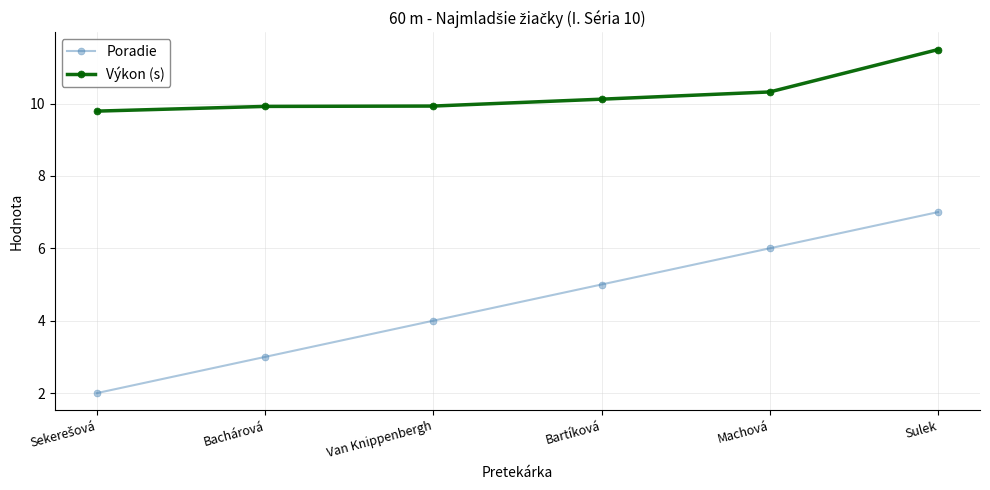

What is the label of the 5th point from the left?

Machová